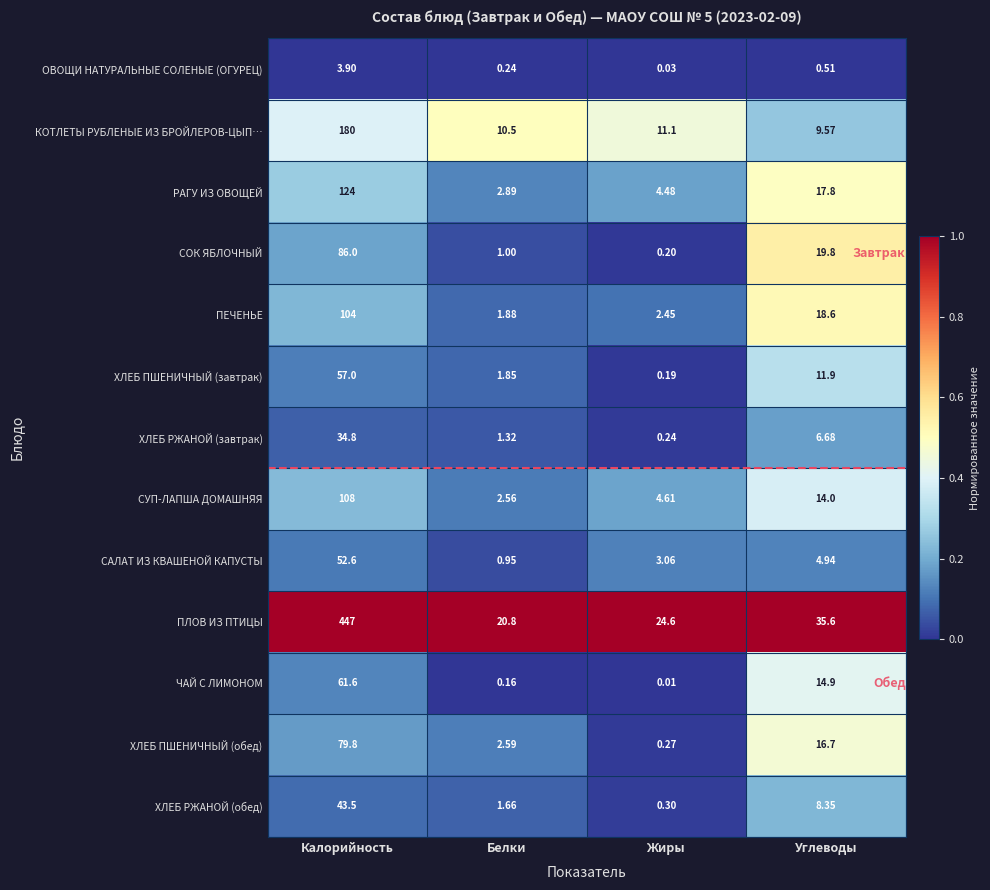

Which series has the largest total across all categories?

ПЛОВ ИЗ ПТИЦЫ